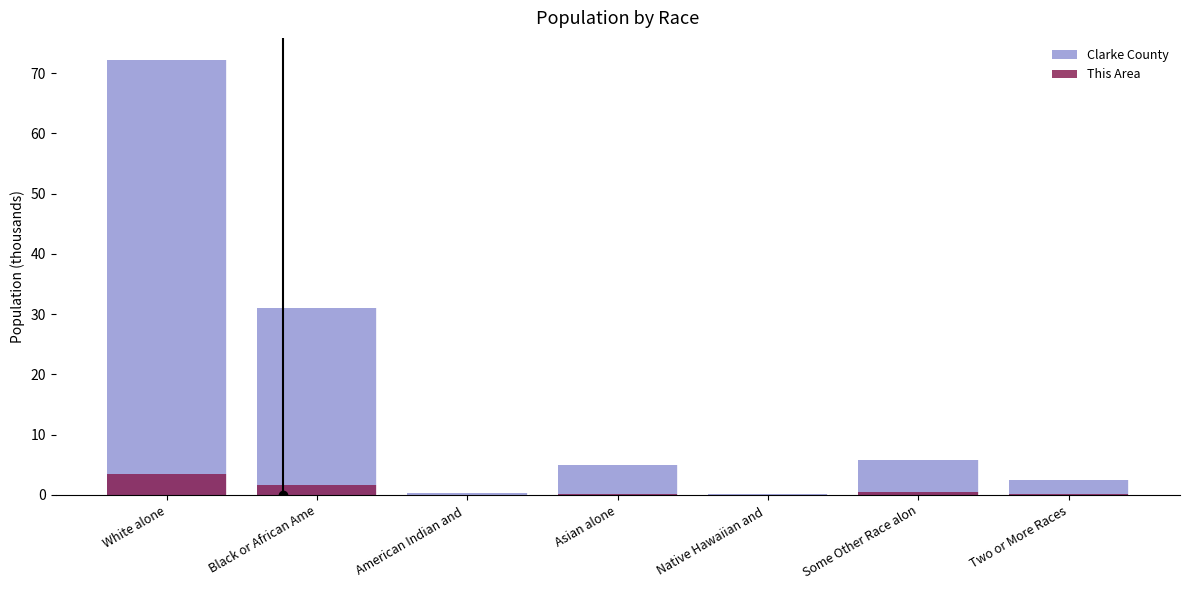

List the labels in order of This Area value, smallest first.

Native Hawaiian and , American Indian and , Asian alone, Two or More Races, Some Other Race alon, Black or African Ame, White alone